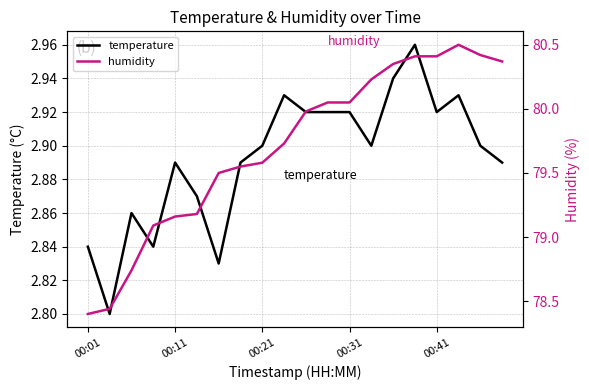

List the series in order of their overall mean, highest first.

humidity, temperature